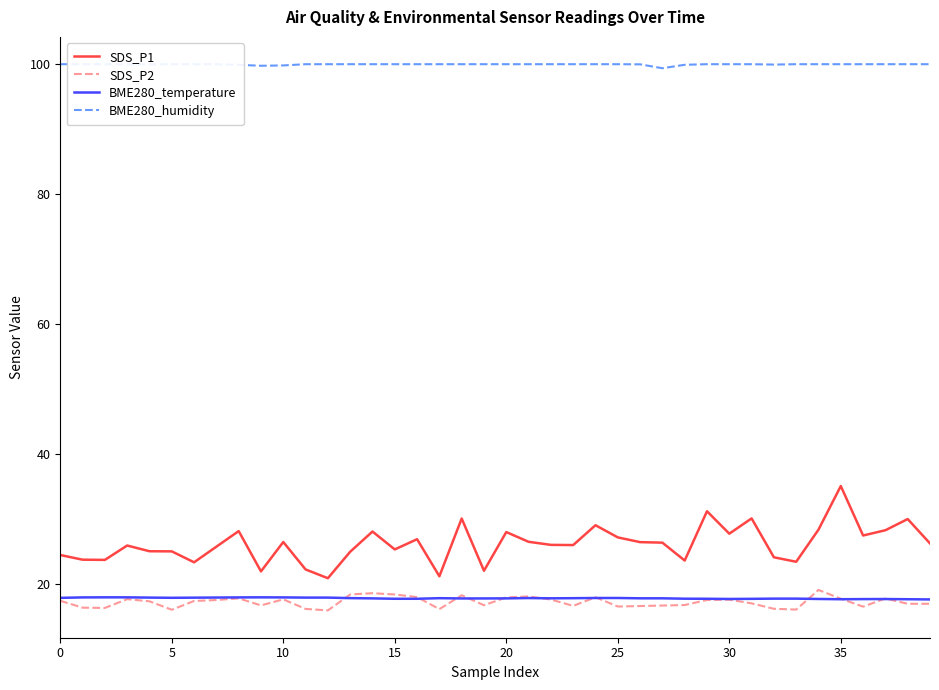

True or false: SDS_P2 and BME280_humidity cross at least once.

False